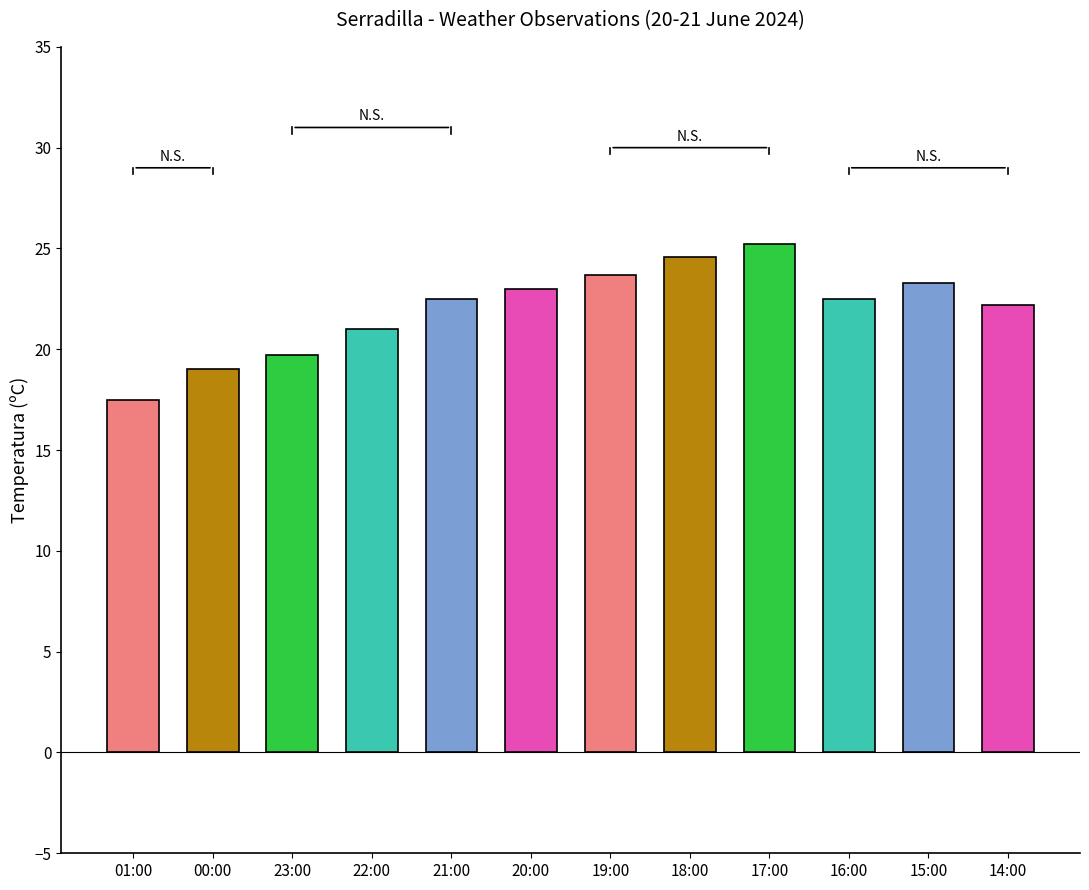

What is the change in value from 17:00 to 15:00?

-1.9